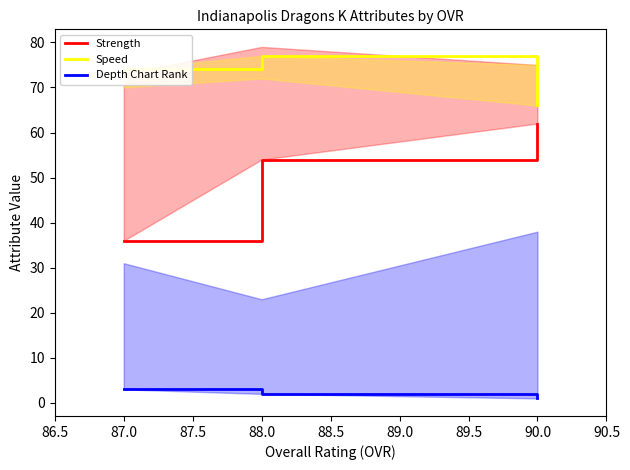

Between 87.0 and 88.0, which series saw the biggest shift?

Strength